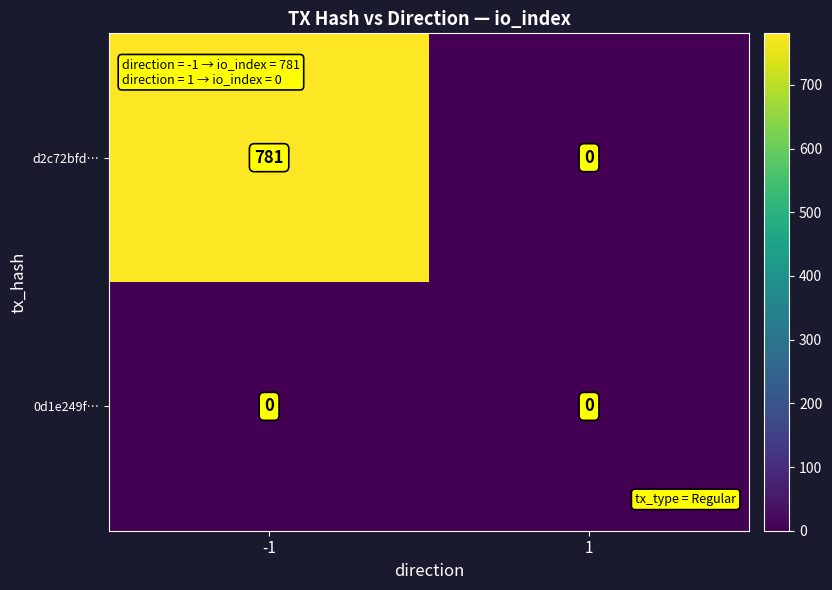

The value of d2c72bfd… at 1 is 0. True or false?

True